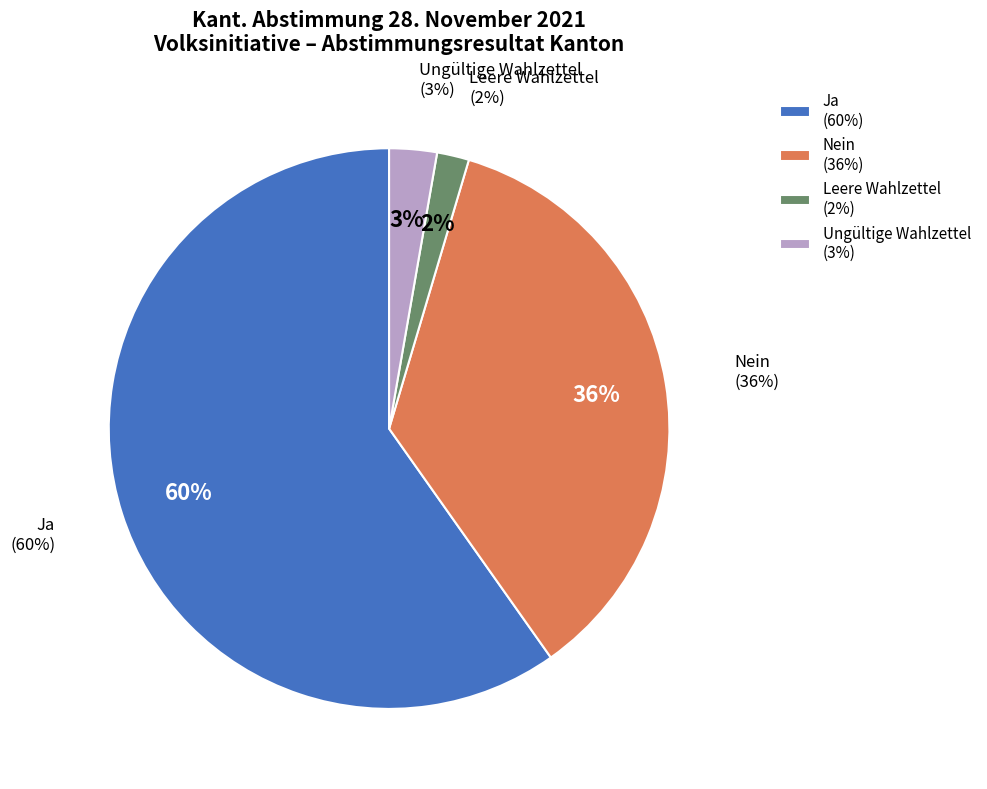

Count the number of slices in the pie.

4